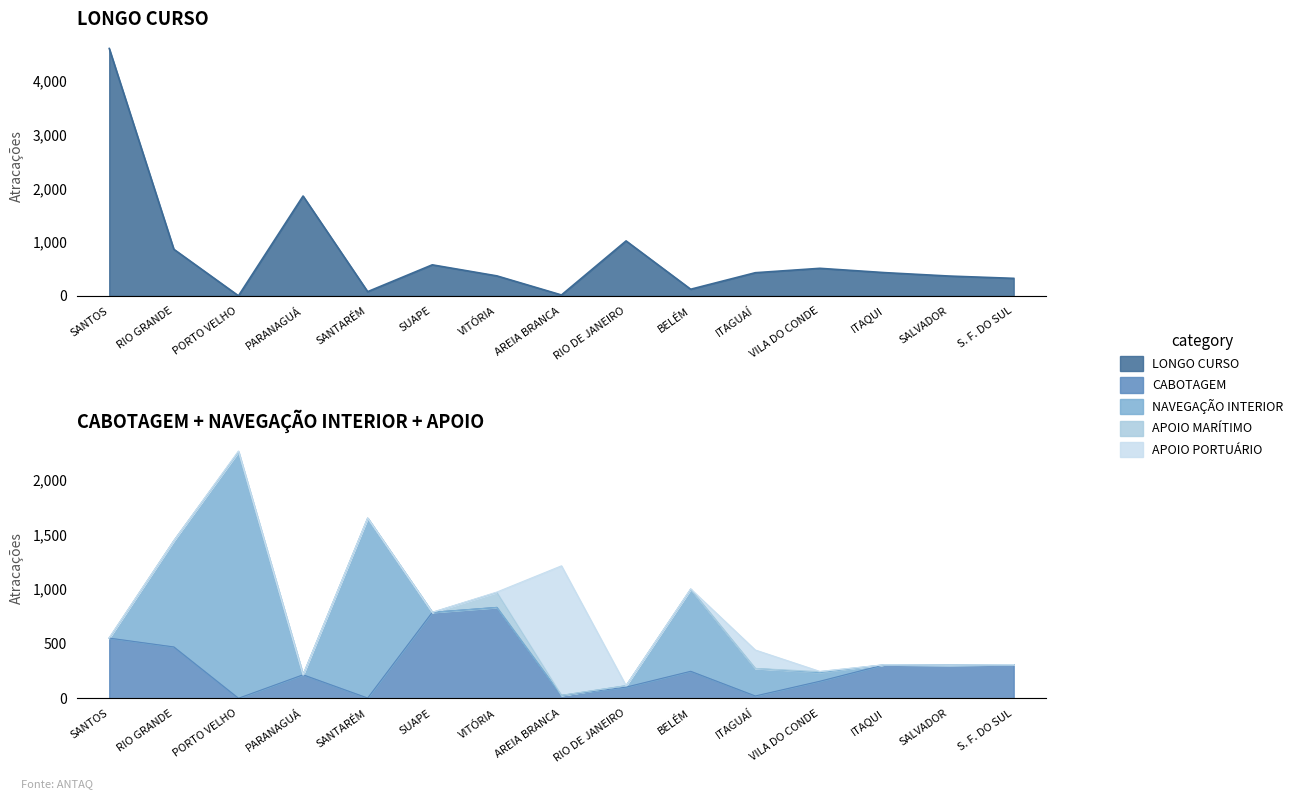

True or false: NAVEGAÇÃO INTERIOR and LONGO CURSO intersect in this chart.

True